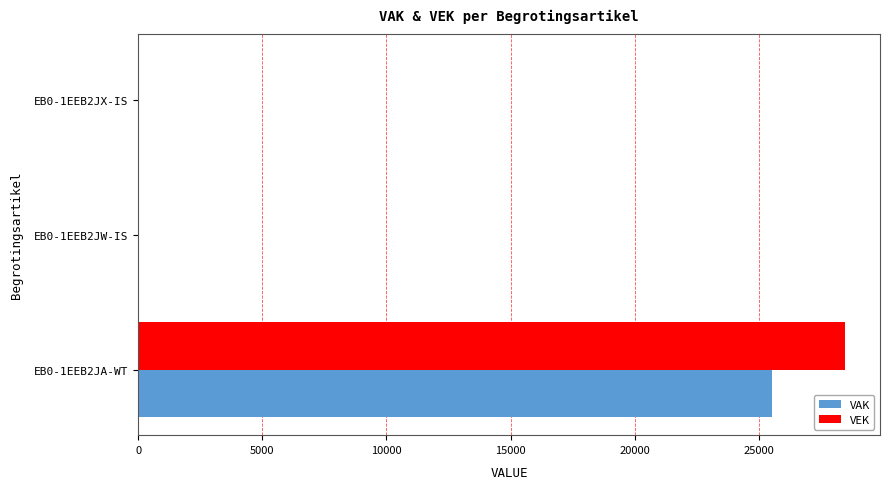

How many categories are shown in the chart?

3